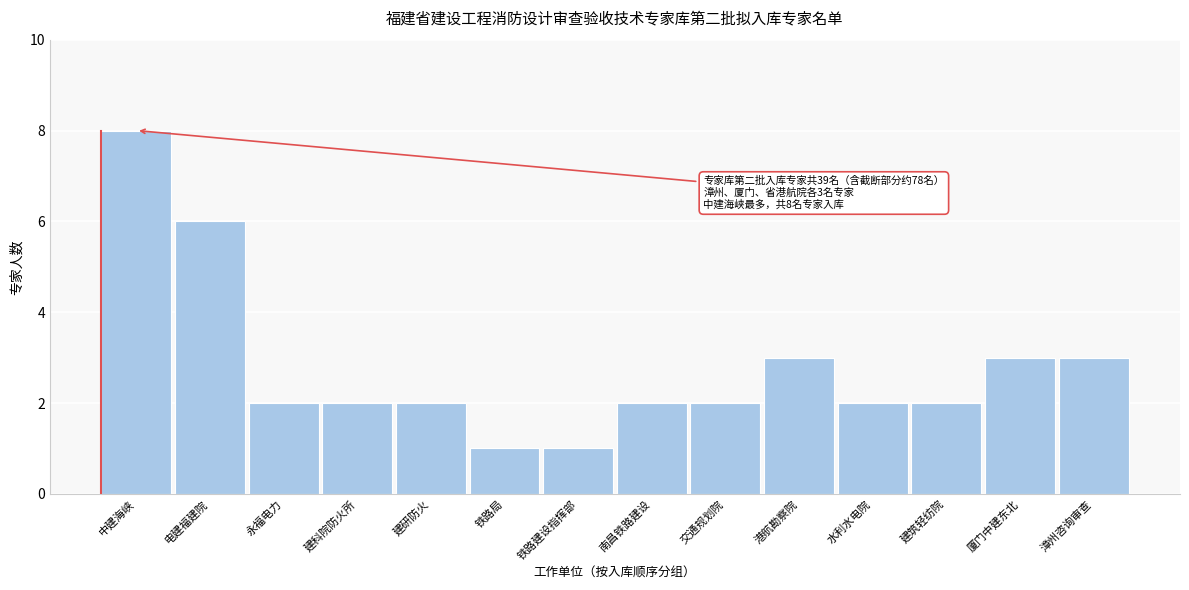

Reading right to left, extract all data points from this chart.

3	3	2	2	3	2	2	1	1	2	2	2	6	8